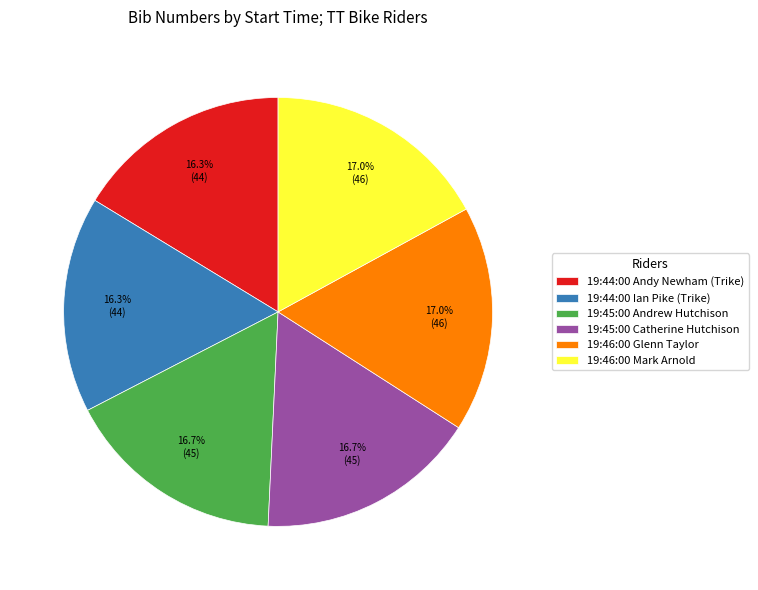

To the nearest percent, what is the difference between the largest and smallest slice percentages?

1%